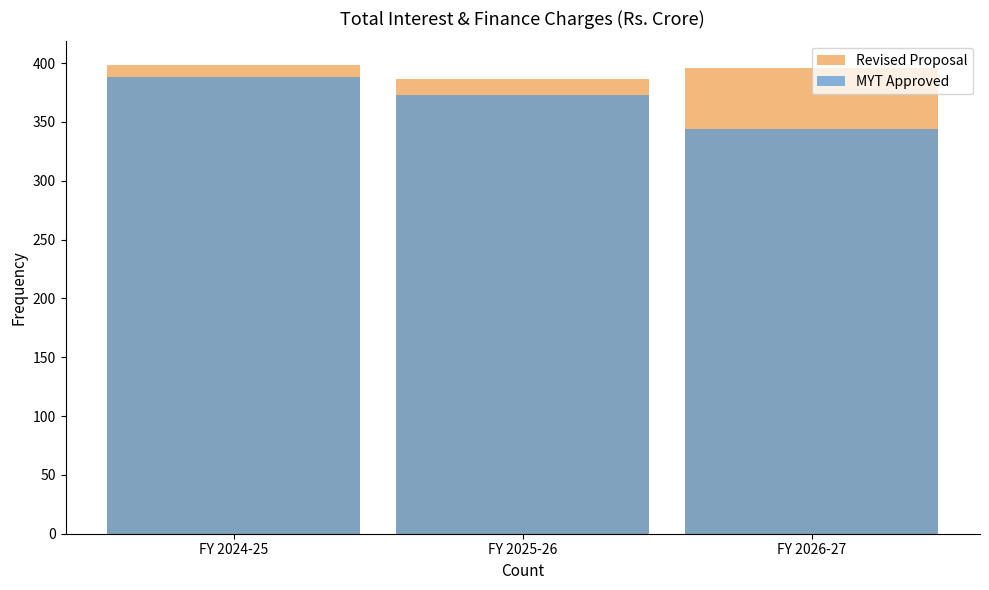

The MYT Approved series shows 149.3 at FY 2026-27. True or false?

False